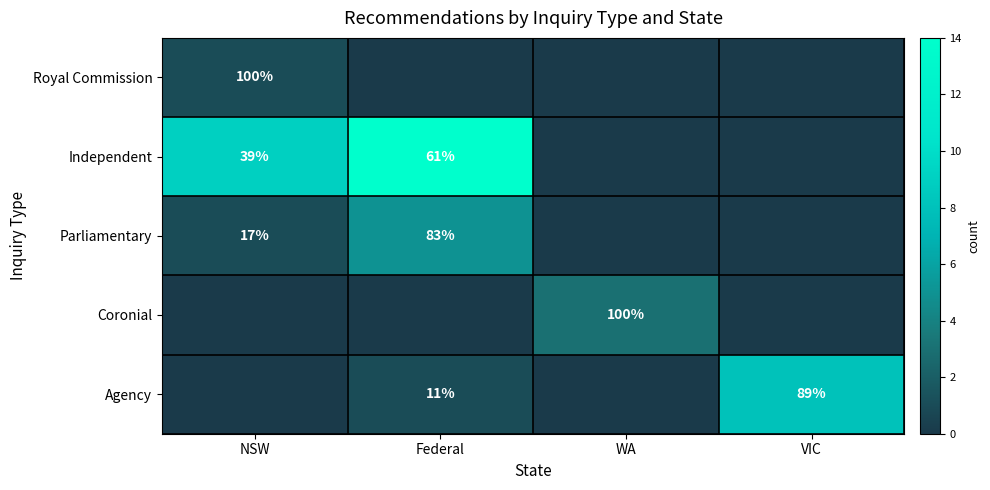

The Coronial series shows 55 at WA. True or false?

False